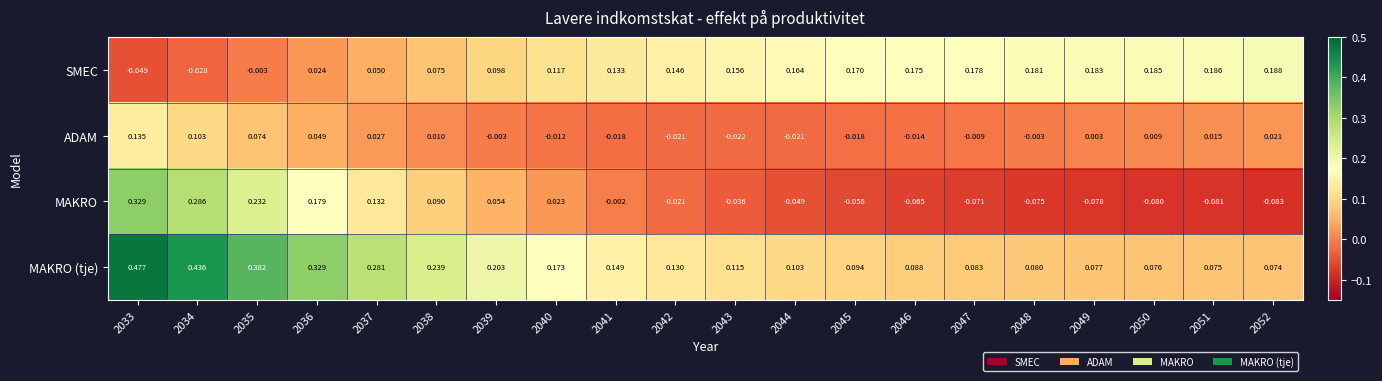

At which category does the chart reach its peak across all series?

2033